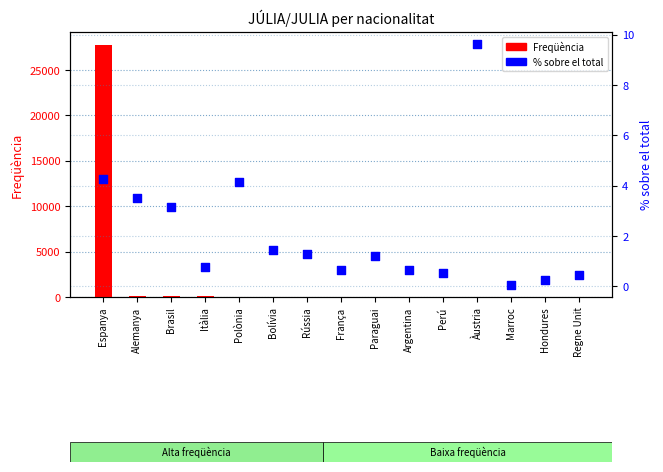

Which series contains the lowest Y value?

% sobre el total